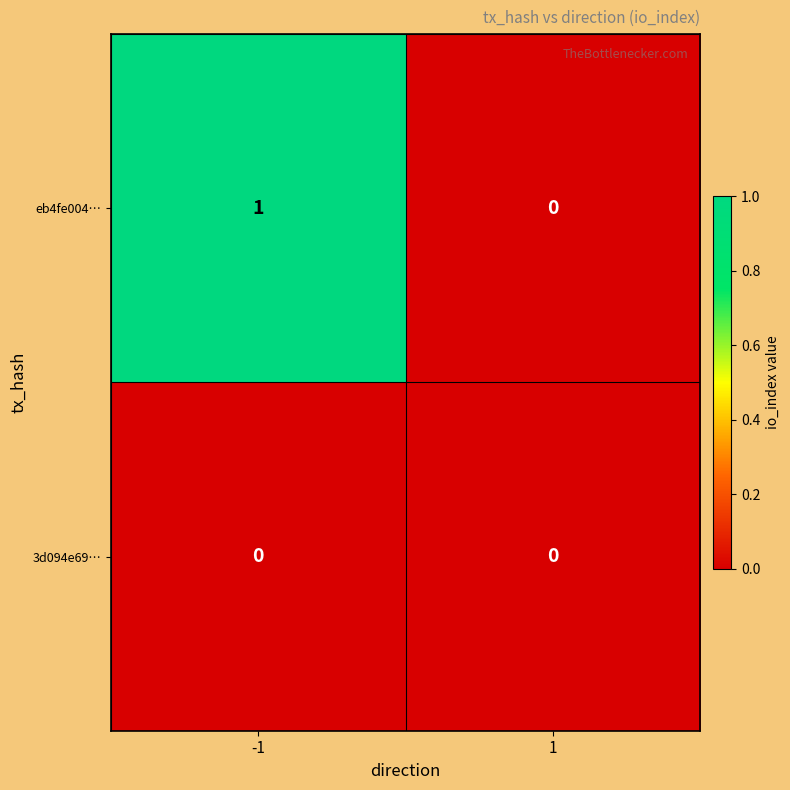

Reading right to left, transcribe all the data shown in this chart.

eb4fe004…: 1=0	-1=1
3d094e69…: 1=0	-1=0